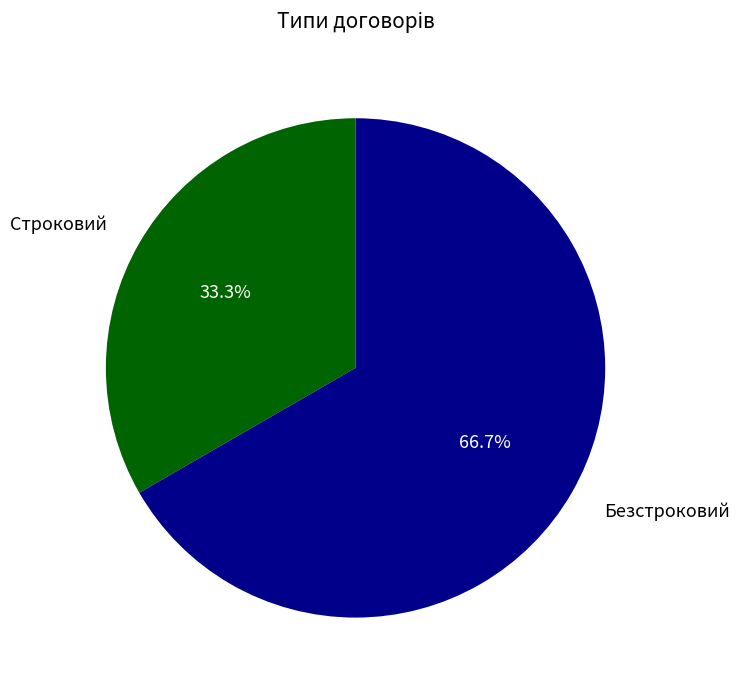

Which category has the smallest portion of the pie?

Строковий